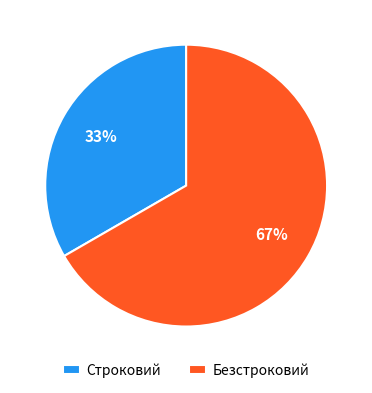

Approximately how many times larger is the value at Безстроковий compared to Строковий?

2.0